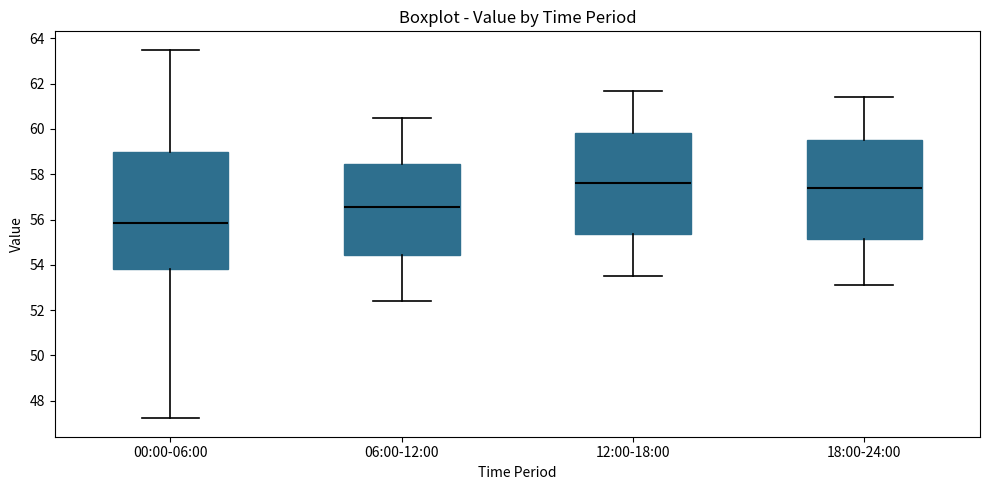

Reading left to right, transcribe this box plot: for each box, give where its median line is, the range the box spans, and where its two whiskers end, as read against the y-axis. The values are not printed on the chart, so give them approximately, as read against the axis.

00:00-06:00: median 55.8, box 53.8 to 59.0, whiskers 47.2 to 63.6
06:00-12:00: median 56.6, box 54.4 to 58.4, whiskers 52.4 to 60.6
12:00-18:00: median 57.6, box 55.4 to 59.8, whiskers 53.6 to 61.8
18:00-24:00: median 57.4, box 55.2 to 59.6, whiskers 53.2 to 61.4